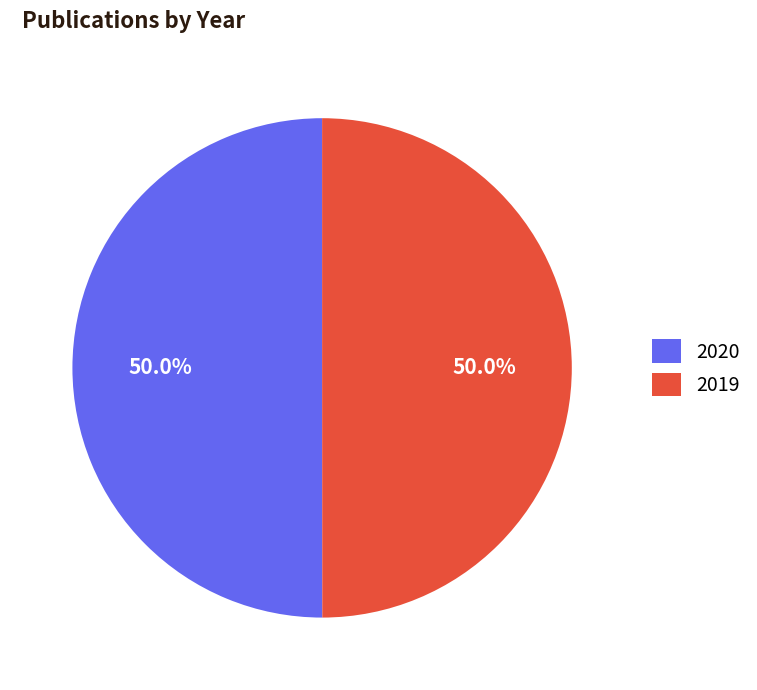

Approximately how many times larger is the value at 2020 compared to 2019?

1.0